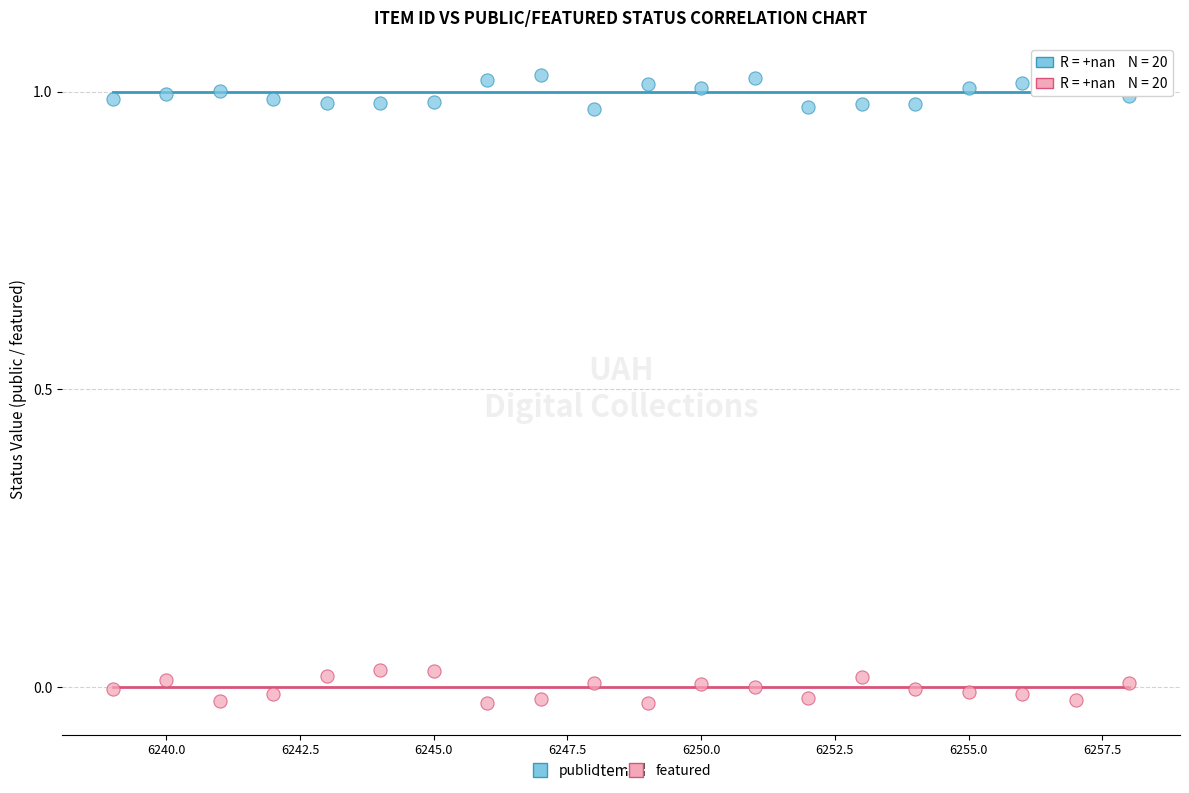

Across all data points, what is the range of Y values (max minus min)?

1.1